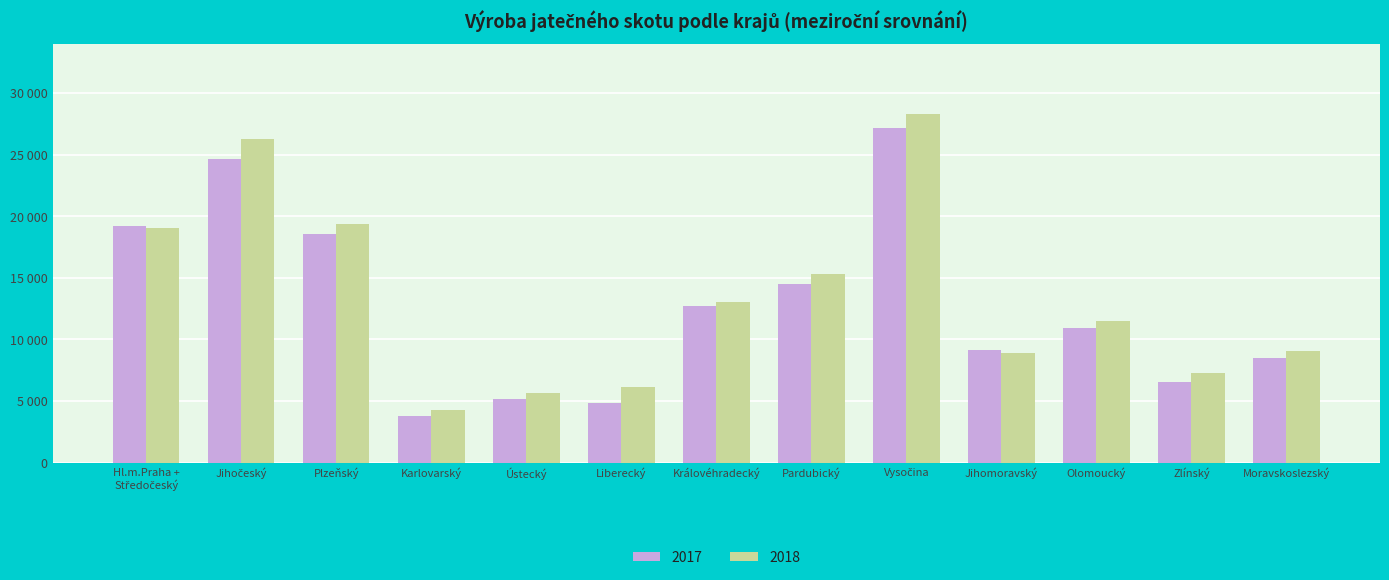

Which series has the largest total across all categories?

2018